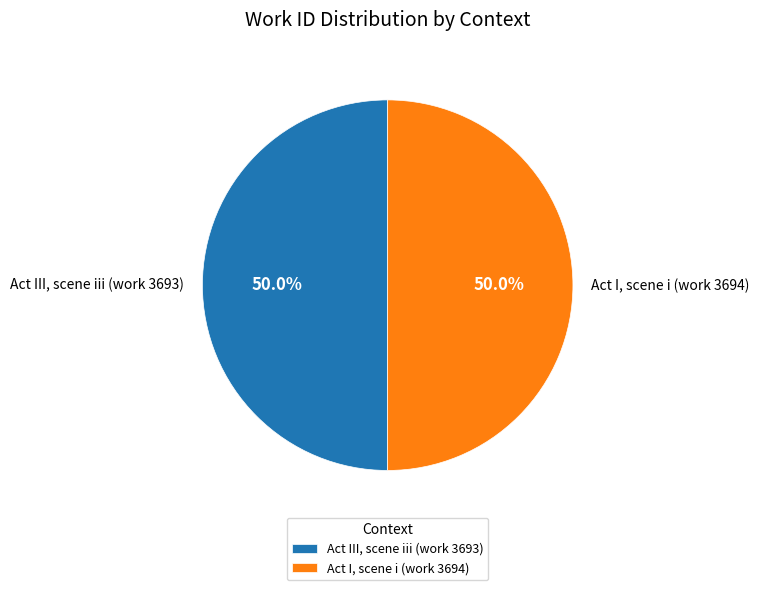

What is the ratio of the value at Act I, scene i (work 3694) to the value at Act III, scene iii (work 3693)?

1.0